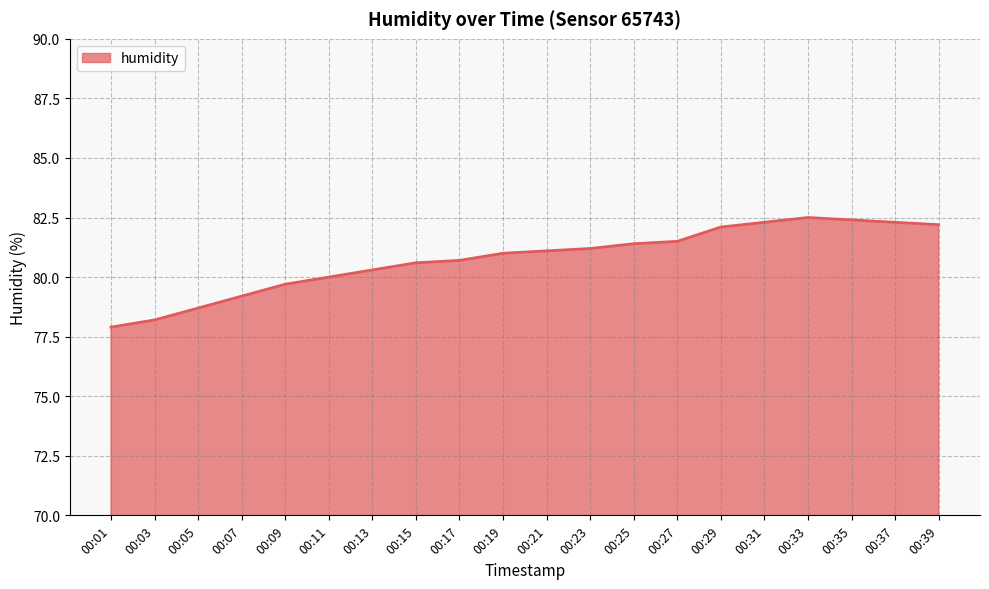

What is the smallest value displayed?

77.9